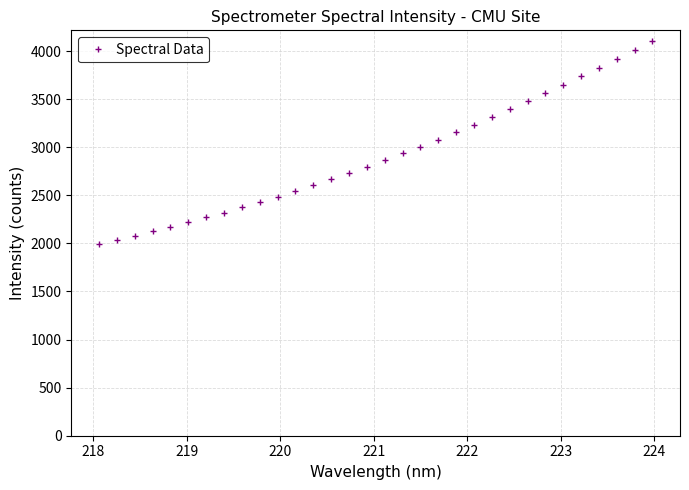

What is the maximum value shown in the chart?

4110.4